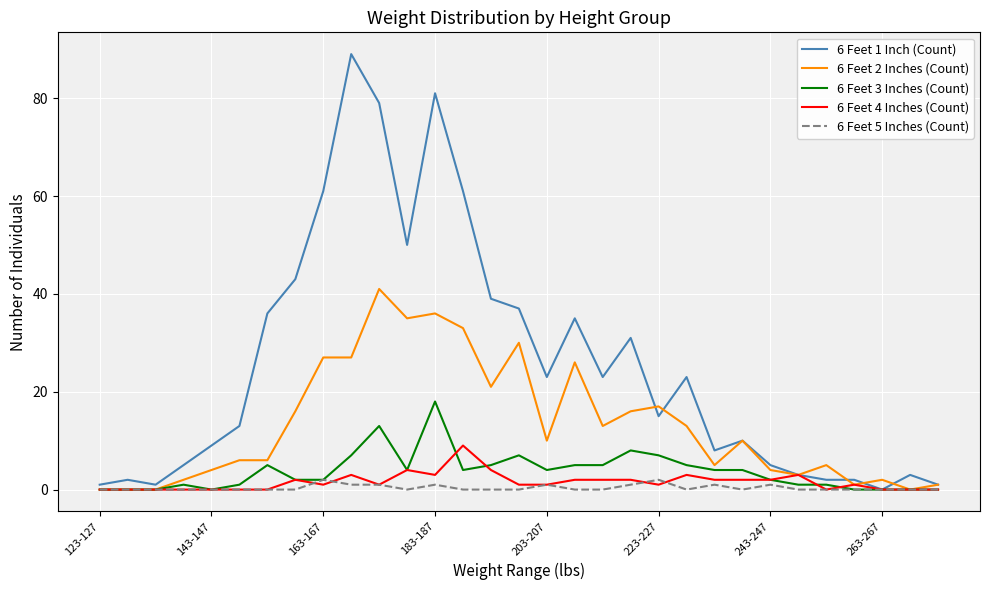

At how many categories does at least one series exceed 18?

15